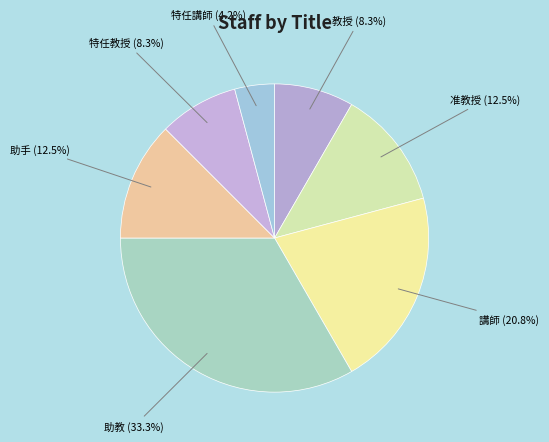

Do 教授 and 特任講師 together represent more than half of the pie?

No